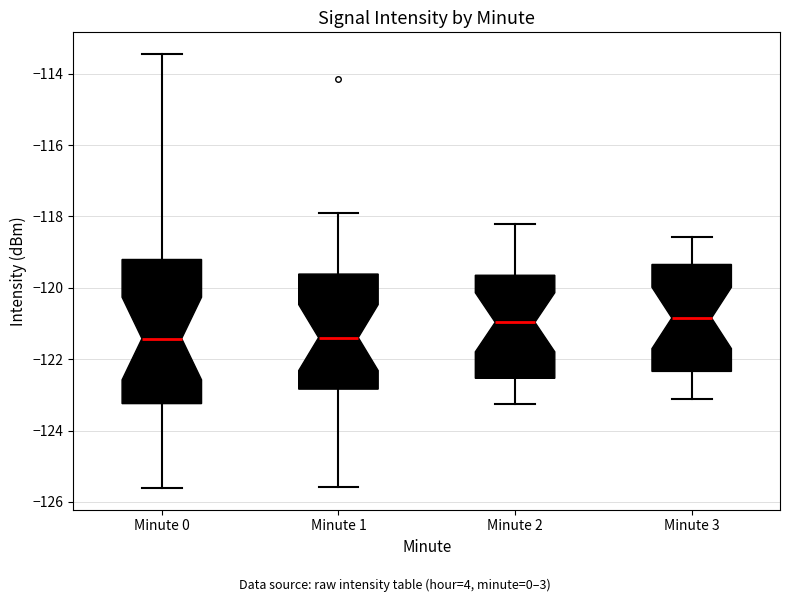

Reading left to right, read every box against the y-axis: the position of its median line, the range the box covers, and the ends of its whiskers. The values are not printed on the chart, so give them approximately, as read against the axis.

Minute 0: median -121.4, box -123.2 to -119.2, whiskers -125.6 to -113.4
Minute 1: median -121.4, box -122.8 to -119.6, whiskers -125.6 to -117.8
Minute 2: median -121.0, box -122.6 to -119.6, whiskers -123.2 to -118.2
Minute 3: median -120.8, box -122.4 to -119.4, whiskers -123.2 to -118.6